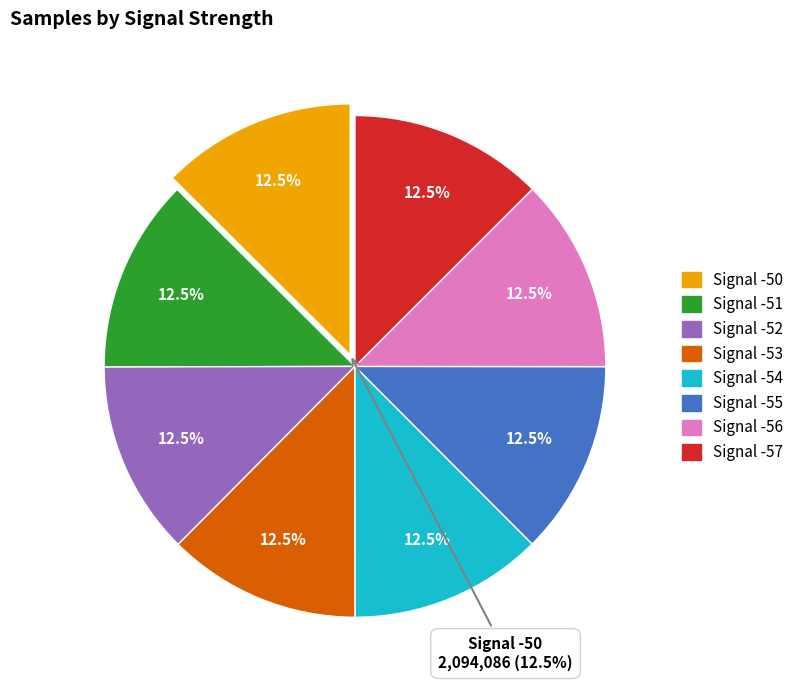

Which category has the smallest portion of the pie?

Signal -53